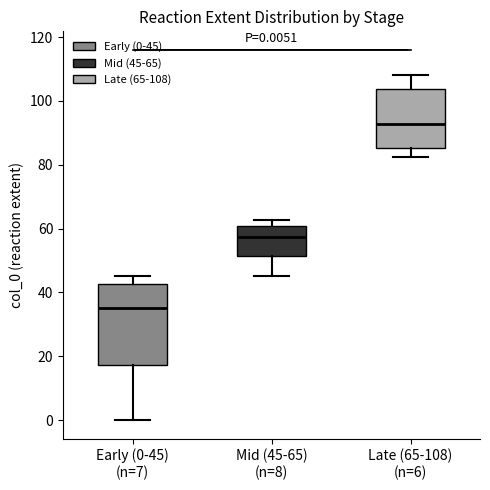

Which box's median line is the highest?

Late (65-108) (n=6)